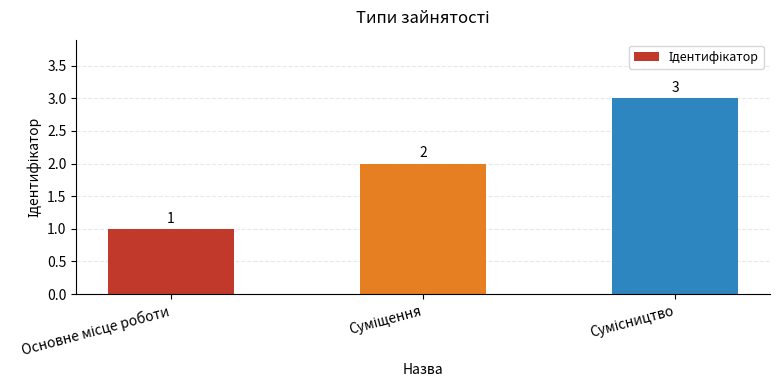

What is the maximum value shown in the chart?

3